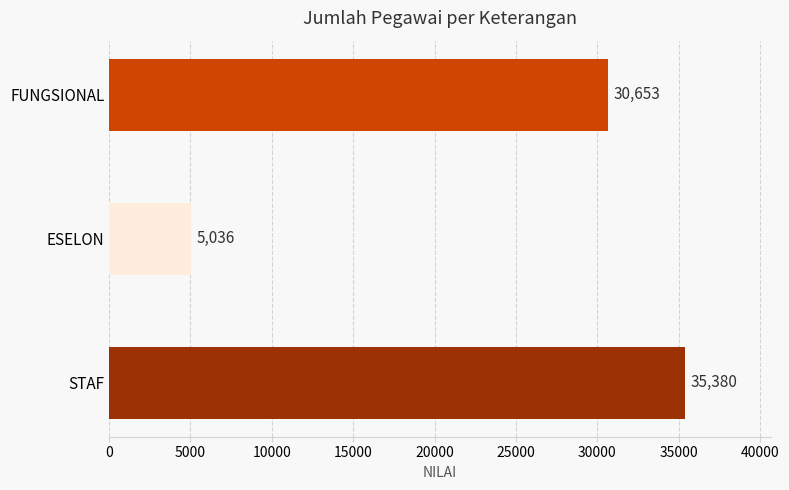

What is the label of the 2nd bar from the bottom?

ESELON